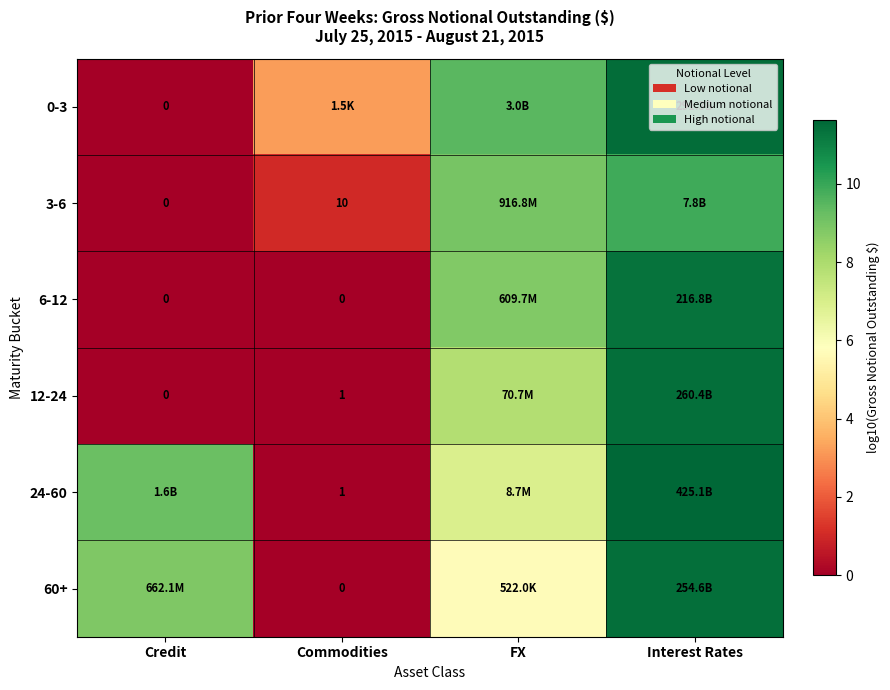

Is the value of 3-6 at Commodities greater than the value of 24-60 at Commodities?

Yes